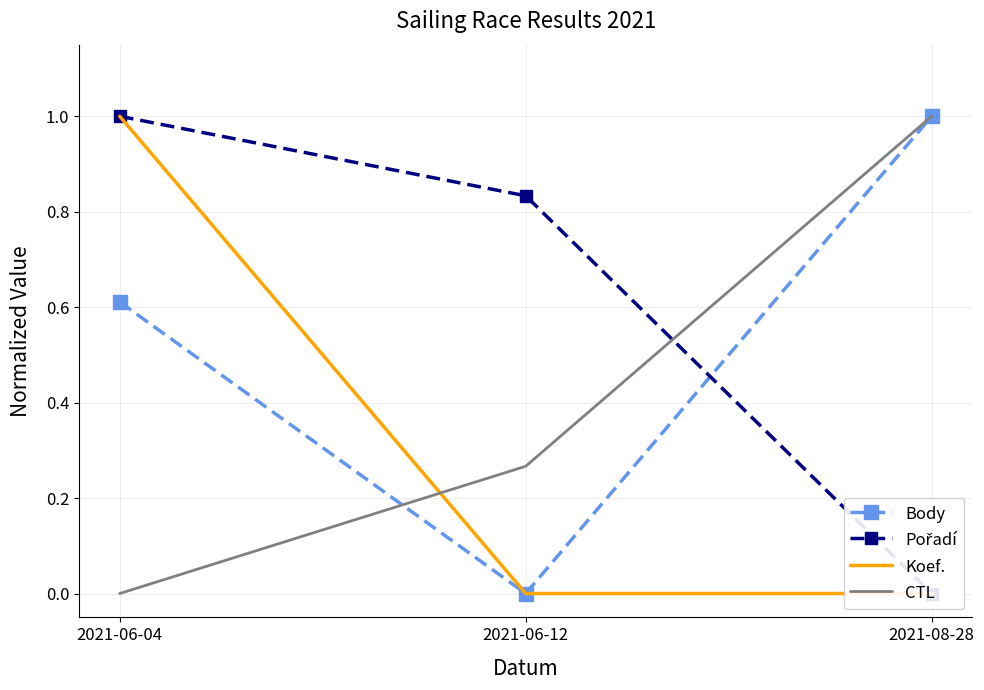

Count the Koef. values in the range 0 to 1.

3